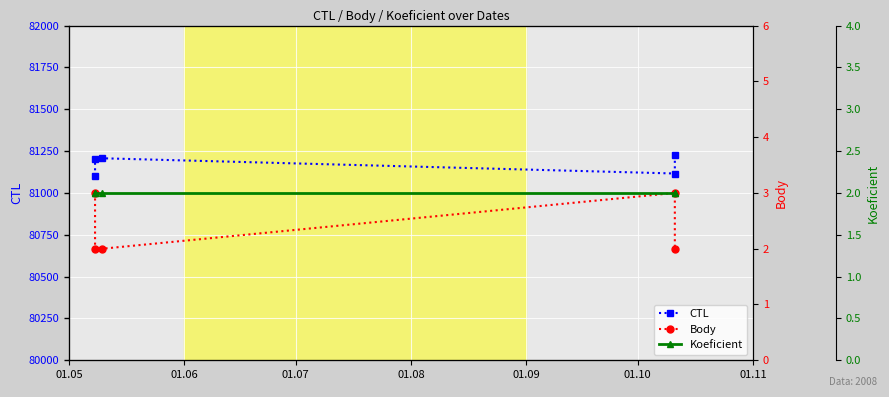

At 01.05, list the series in order from largest to smallest.

CTL, Body, Koeficient